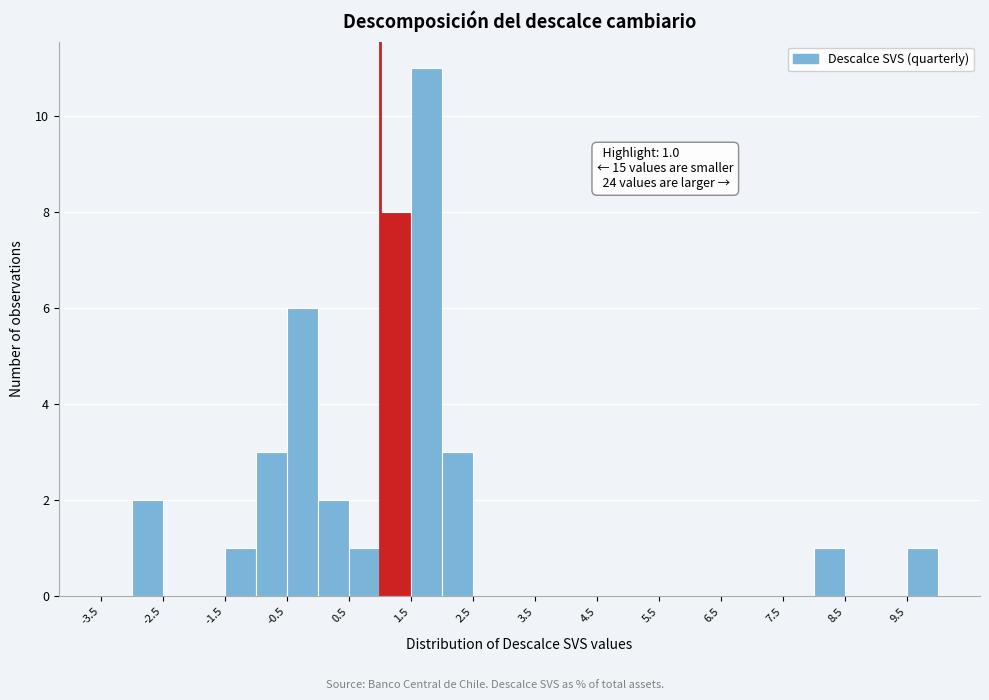

Which range on the x-axis has the tallest bar?

1.5 to 2.0